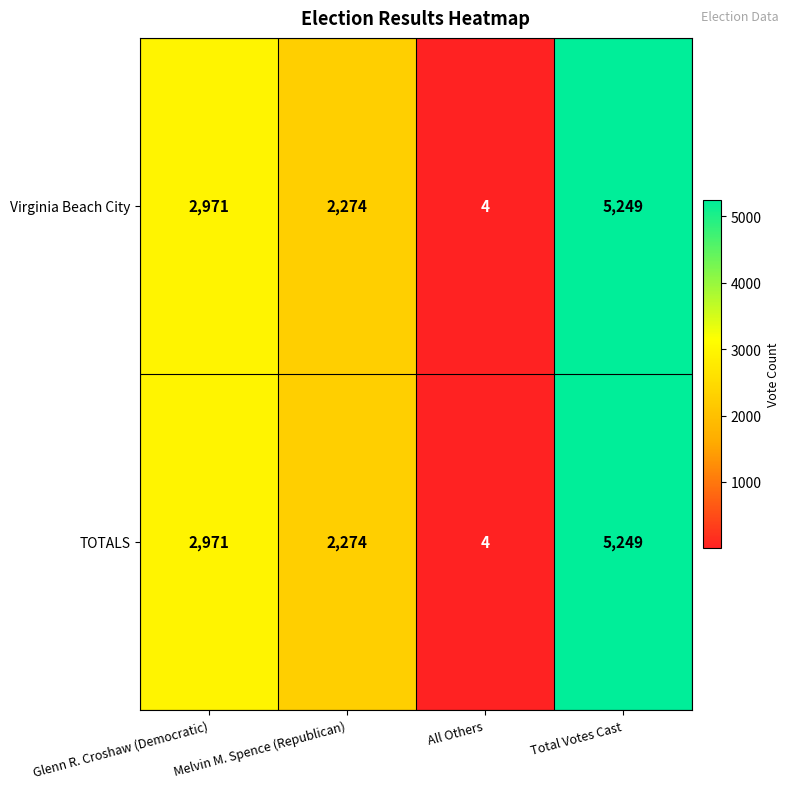

What is the sum of the TOTALS values at Melvin M. Spence (Republican) and Glenn R. Croshaw (Democratic)?

5245